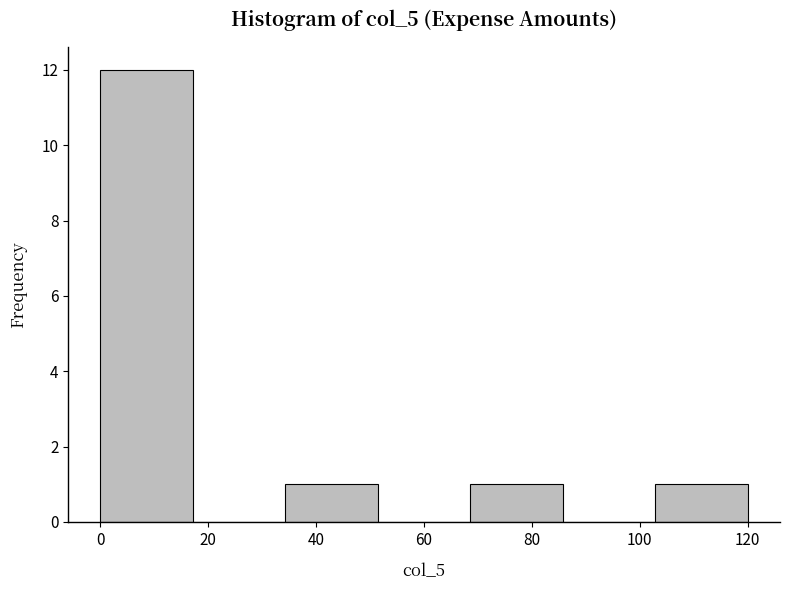

What is the height of the bar covering 0 to 18 on the x-axis? Neither the bar edges nor the heights are printed on the chart, so give them approximately, as read against the axes.

12